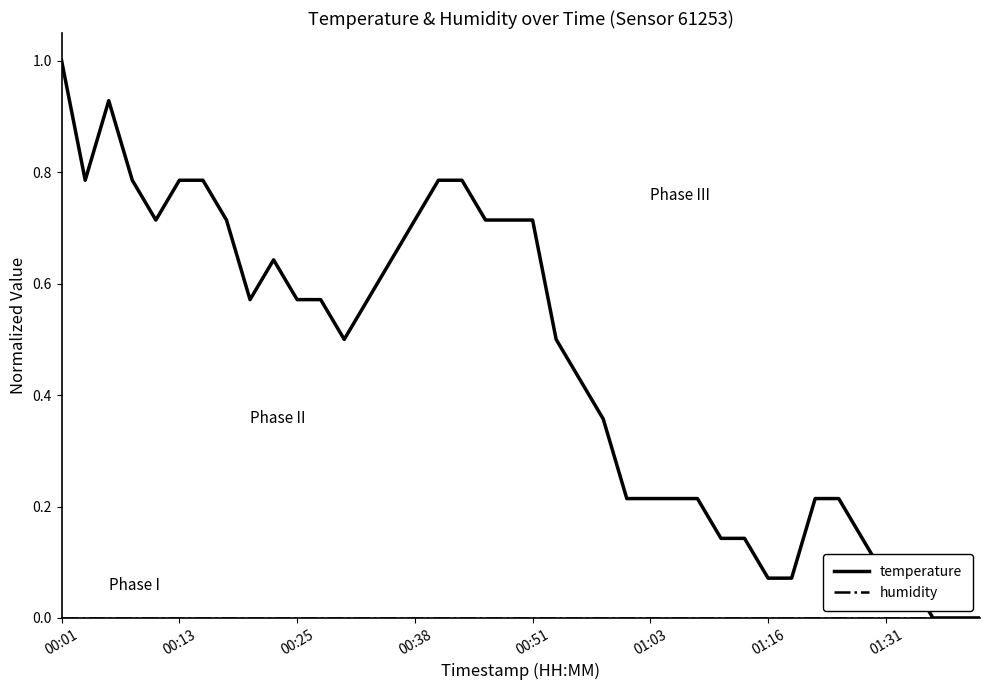

Which series has the largest range (max minus min)?

temperature